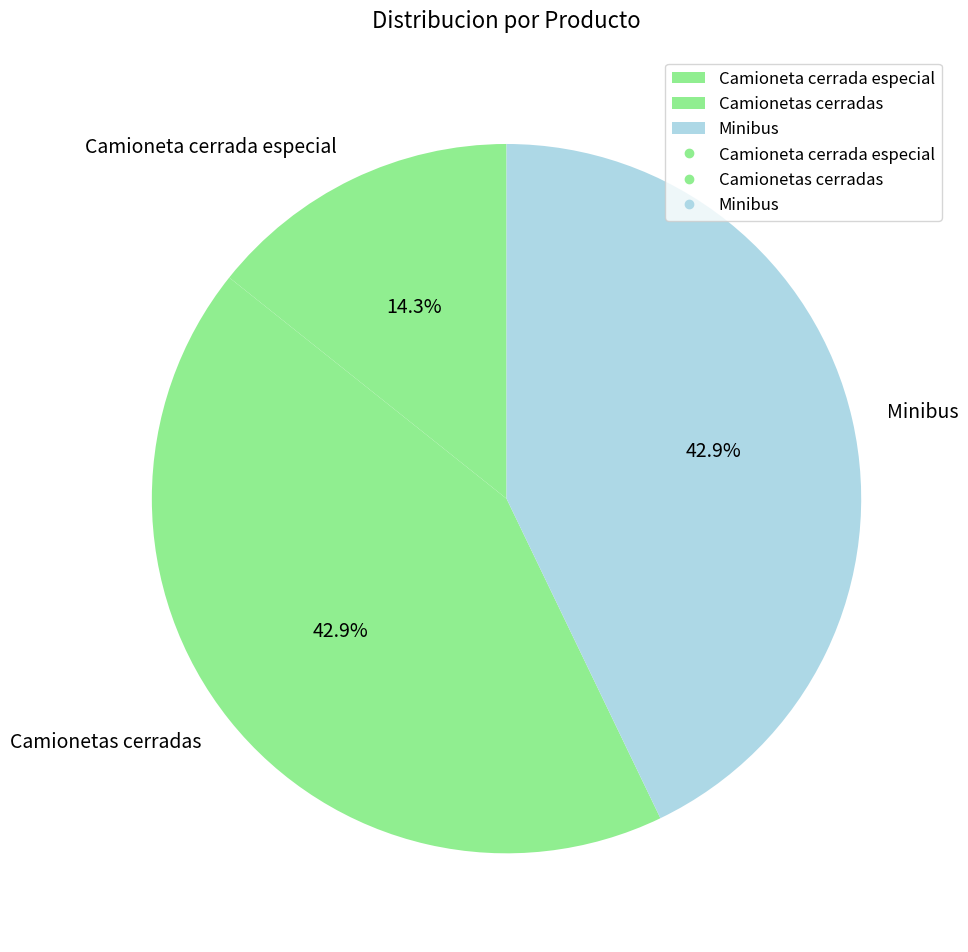

Is there any slice that represents more than half of the pie?

No